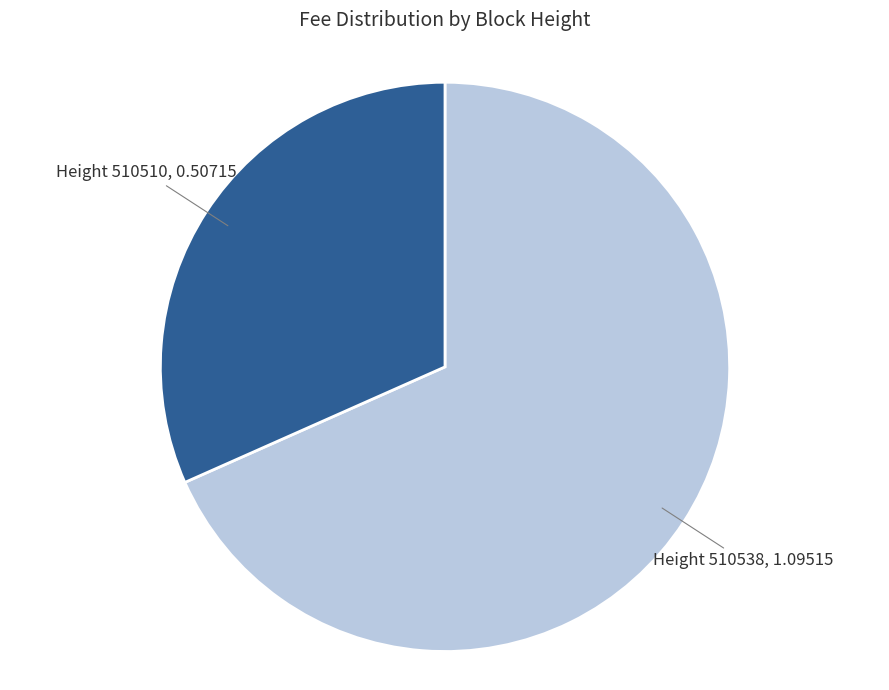

Is there a majority slice in this chart?

Yes